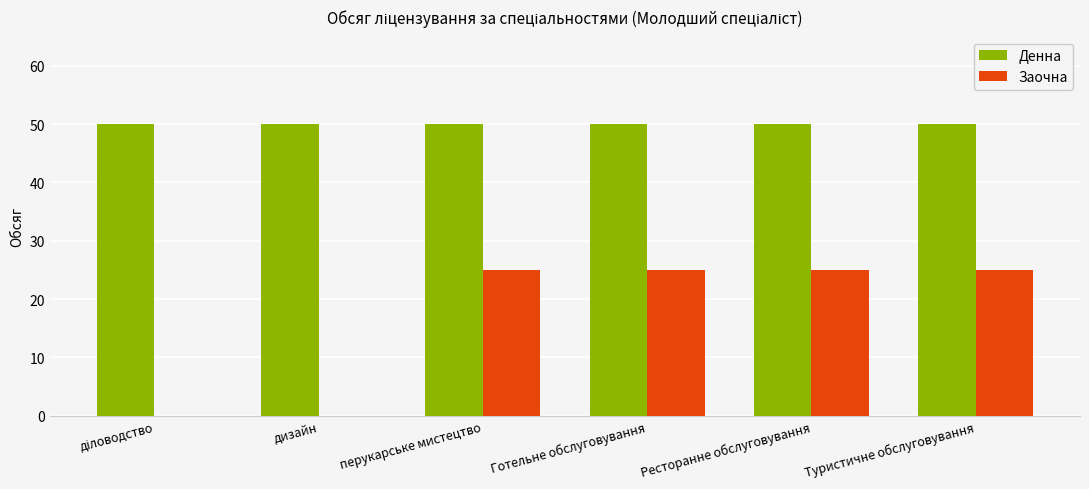

How many data points does each series have?

6